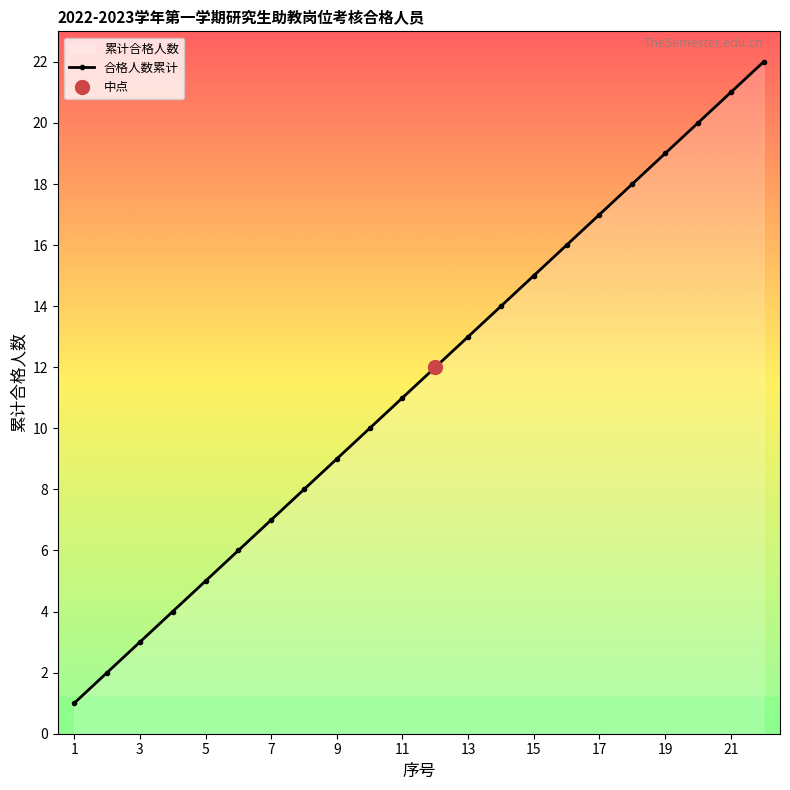

What is the smallest value displayed?

1